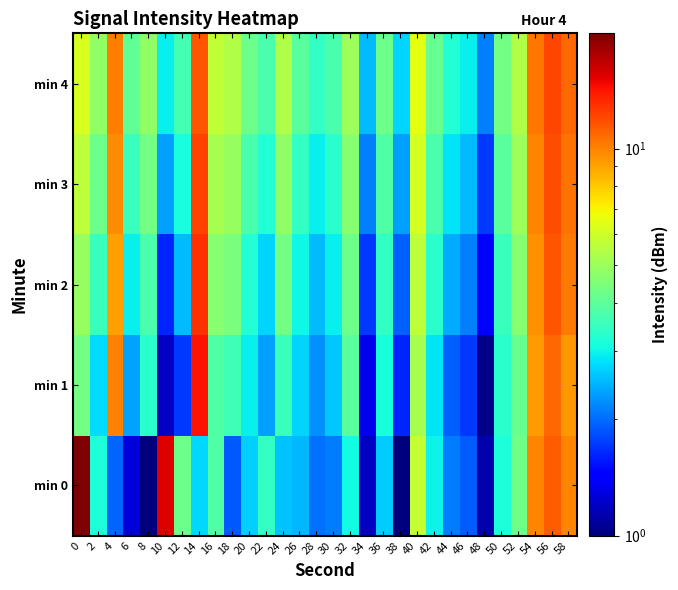

What is the total value across all series at 2?

18.5